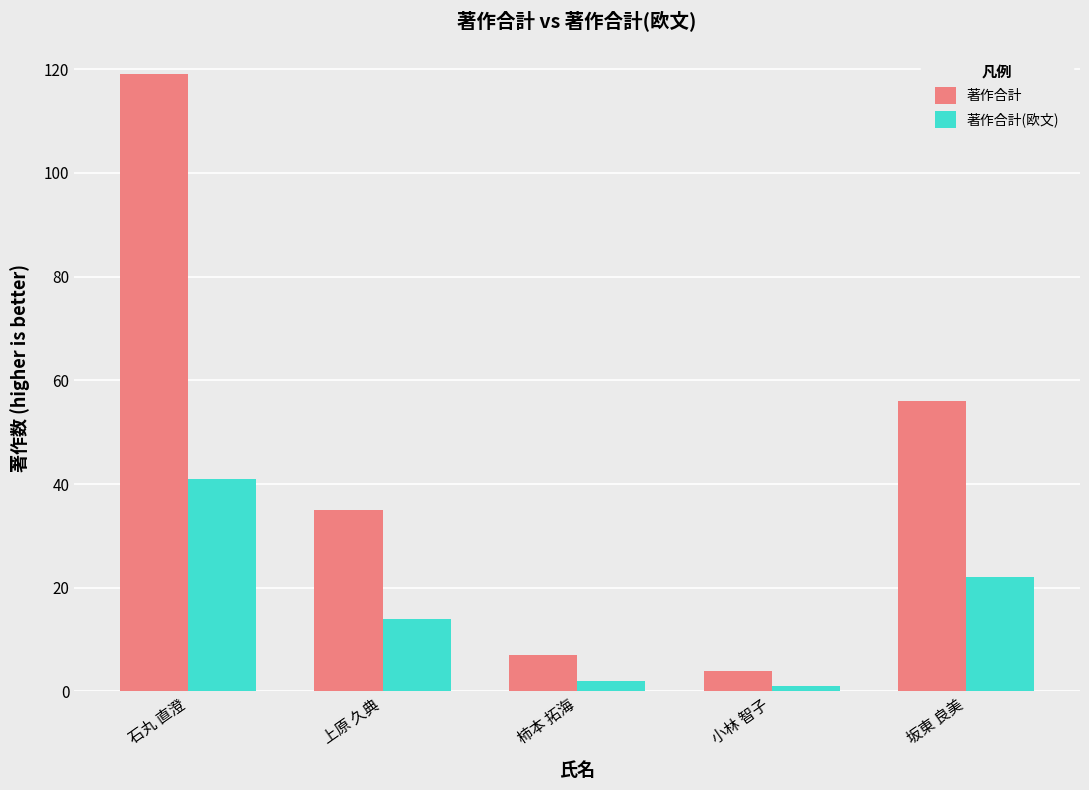

Reading left to right, what are all the values shown in this chart?

著作合計: 石丸 直澄=119	上原 久典=35	柿本 拓海=7	小林 智子=4	坂東 良美=56
著作合計(欧文): 石丸 直澄=41	上原 久典=14	柿本 拓海=2	小林 智子=1	坂東 良美=22